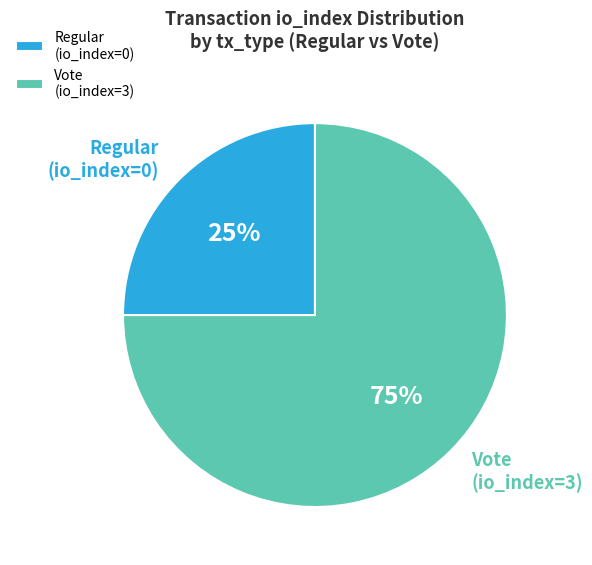

Is the sum of Vote (io_index=3) and Regular (io_index=0) greater than half?

Yes